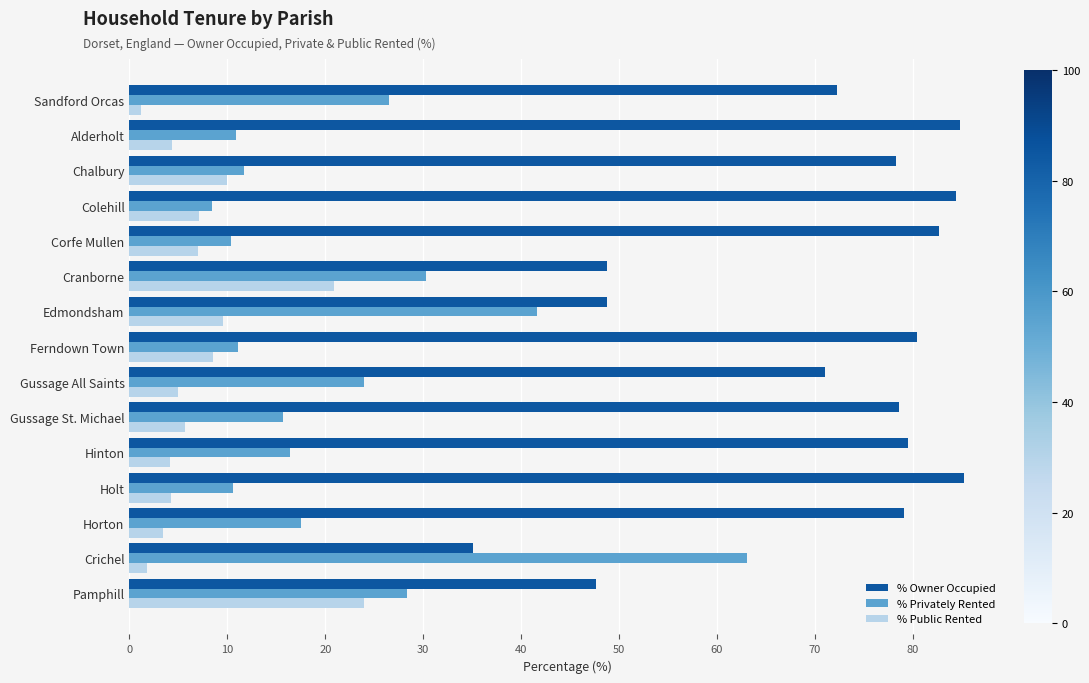

Which series has the largest total across all categories?

% Owner Occupied